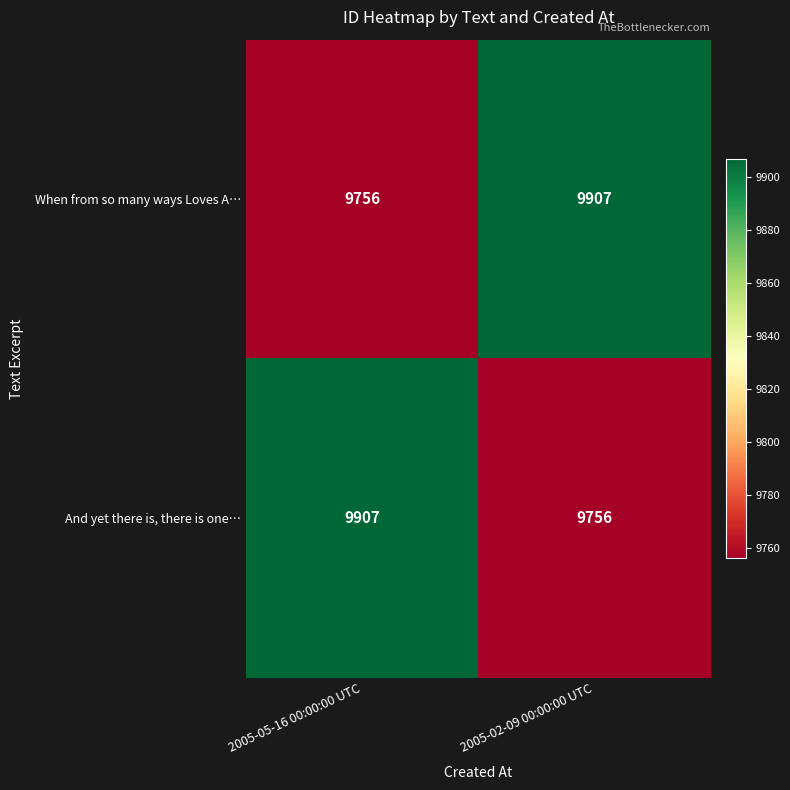

What is the smallest value displayed?

9756